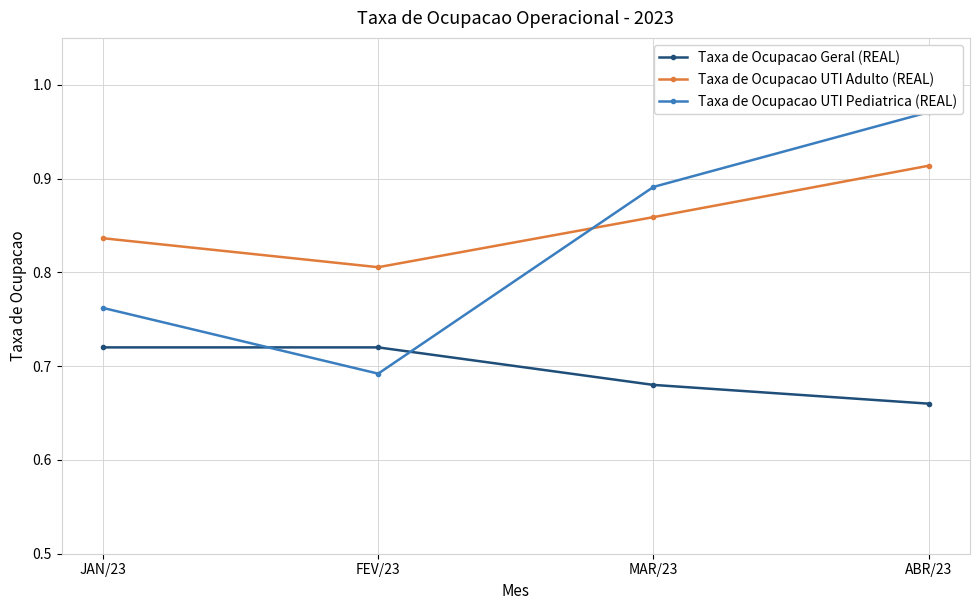

Which category has the lowest value in the Taxa de Ocupacao Geral (REAL) series?

ABR/23